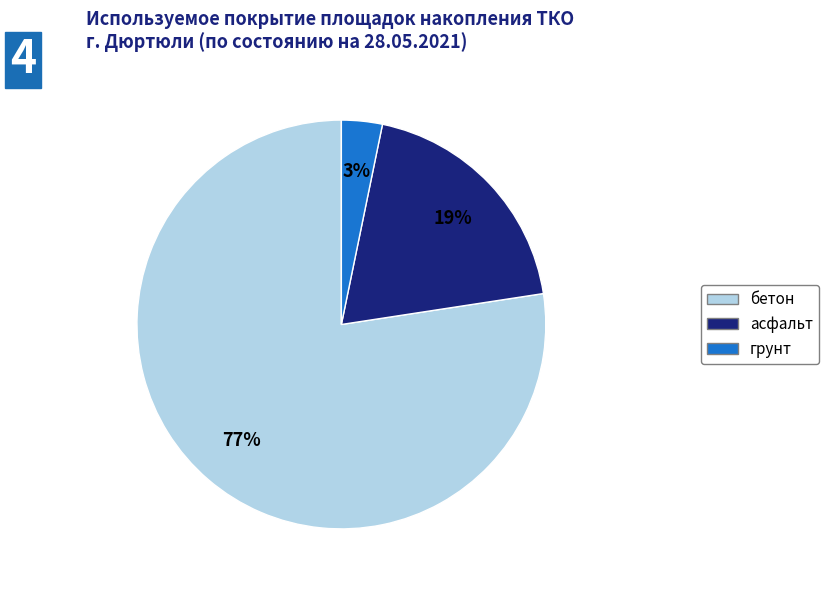

Rank the categories by value from lowest to highest.

грунт, асфальт, бетон